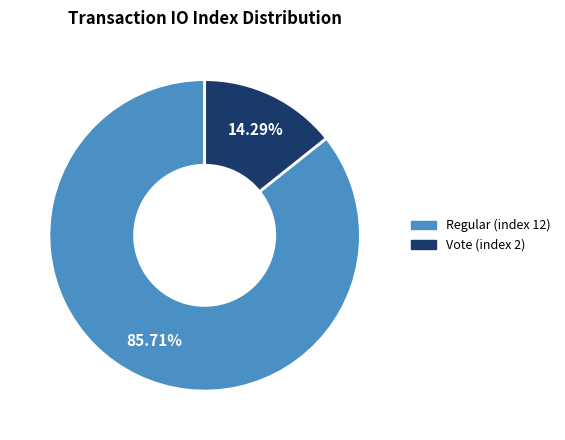

Does any single category account for the majority?

Yes